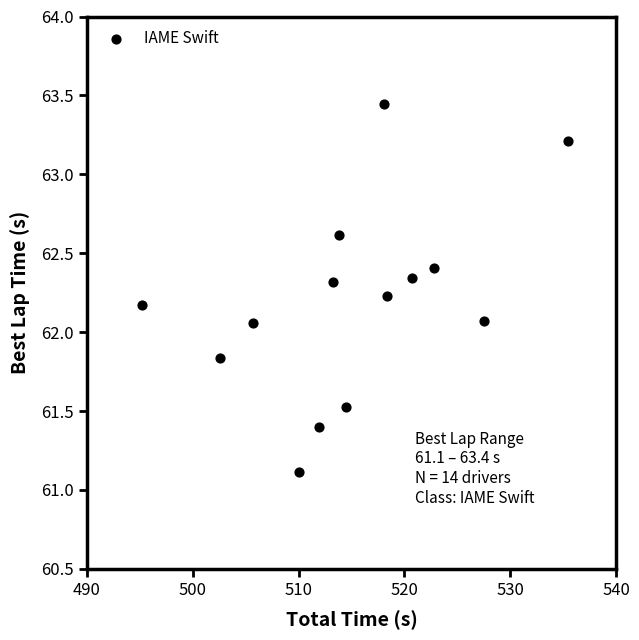

What is the range of Y values (max minus min)?

2.3